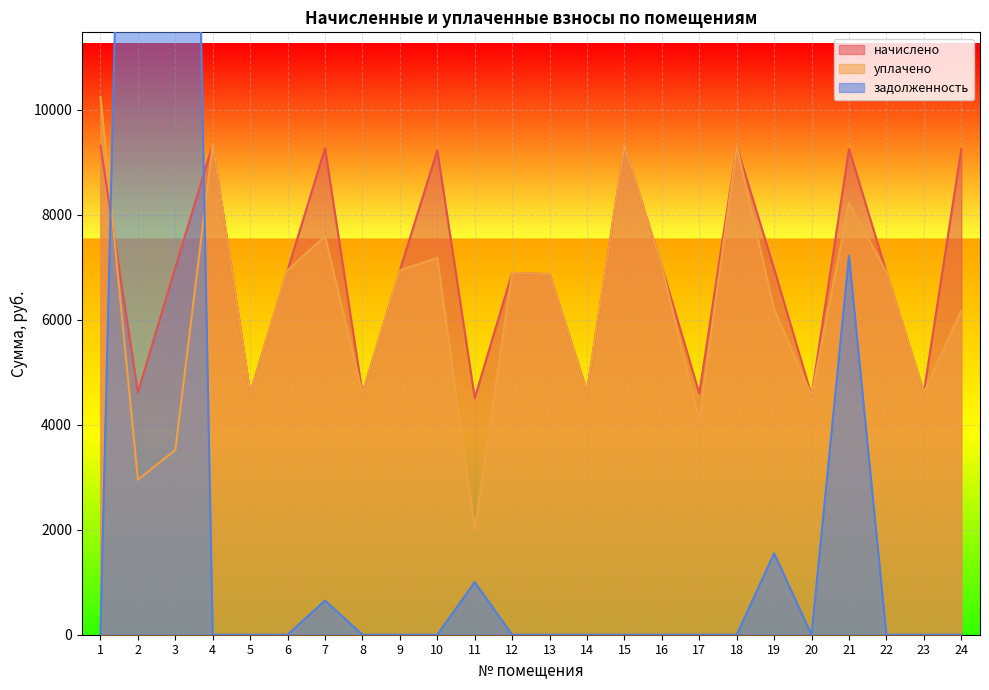

What is the minimum value for начислено?

4508.5